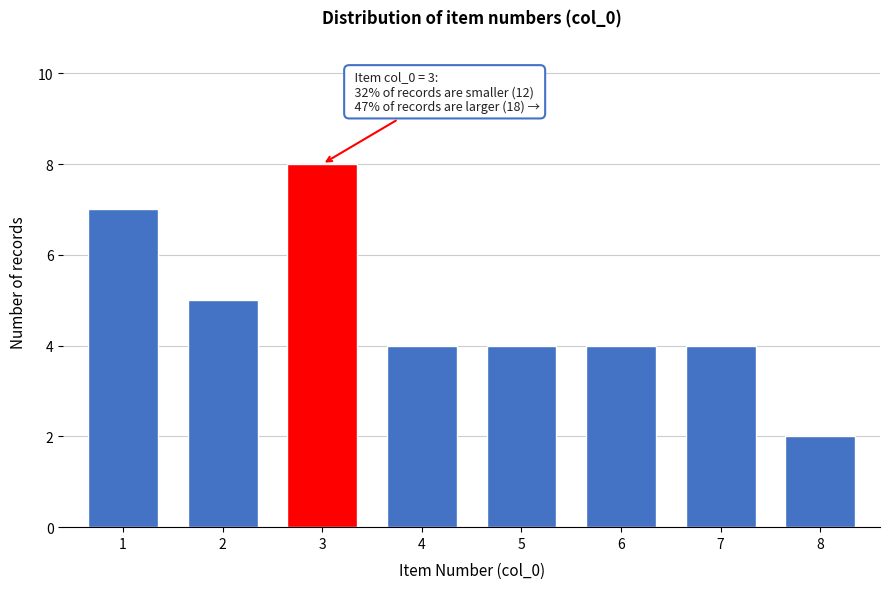

Reading left to right, extract all data points from this chart.

7	5	8	4	4	4	4	2